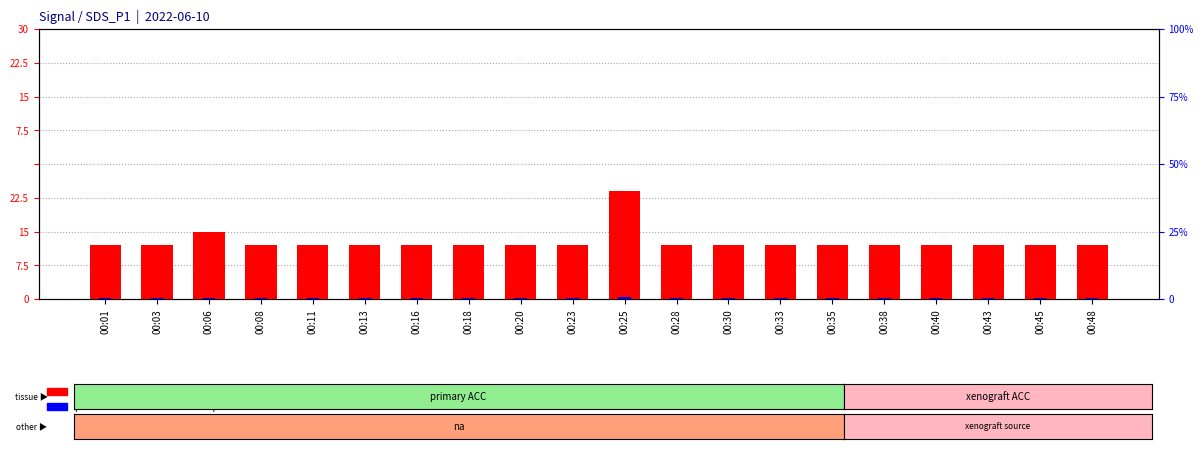

How many groups of bars are there?

20